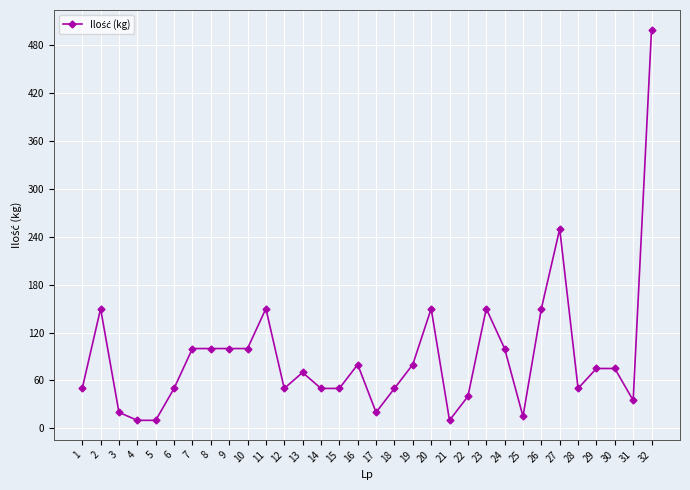

Is it true that the value at 15 is 50?

True